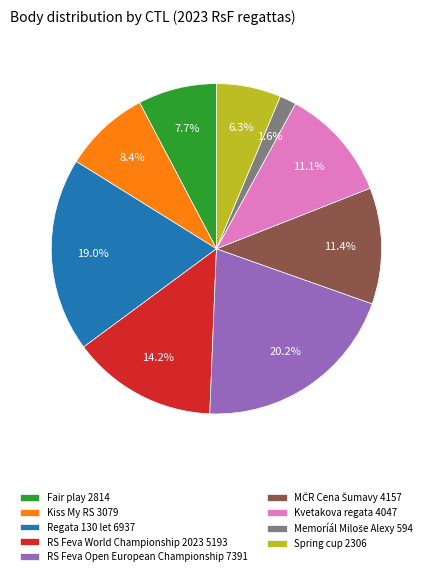

What is the largest slice in the pie chart?

RS Feva Open European Championship 7391